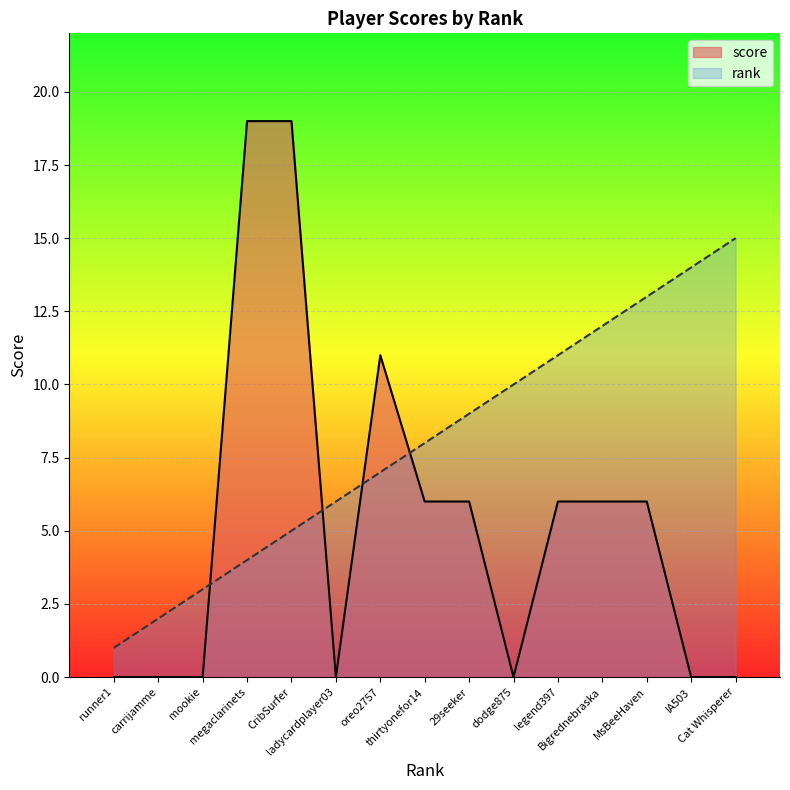

Rank the categories by rank value from lowest to highest.

runner1, carrijamme, mookie, megaclarinets, CribSurfer, ladycardplayer03, oreo2757, thirtyonefor14, 29seeker, dodge875, legend397, Bigrednebraska, MsBeeHaven, IA503, Cat Whisperer